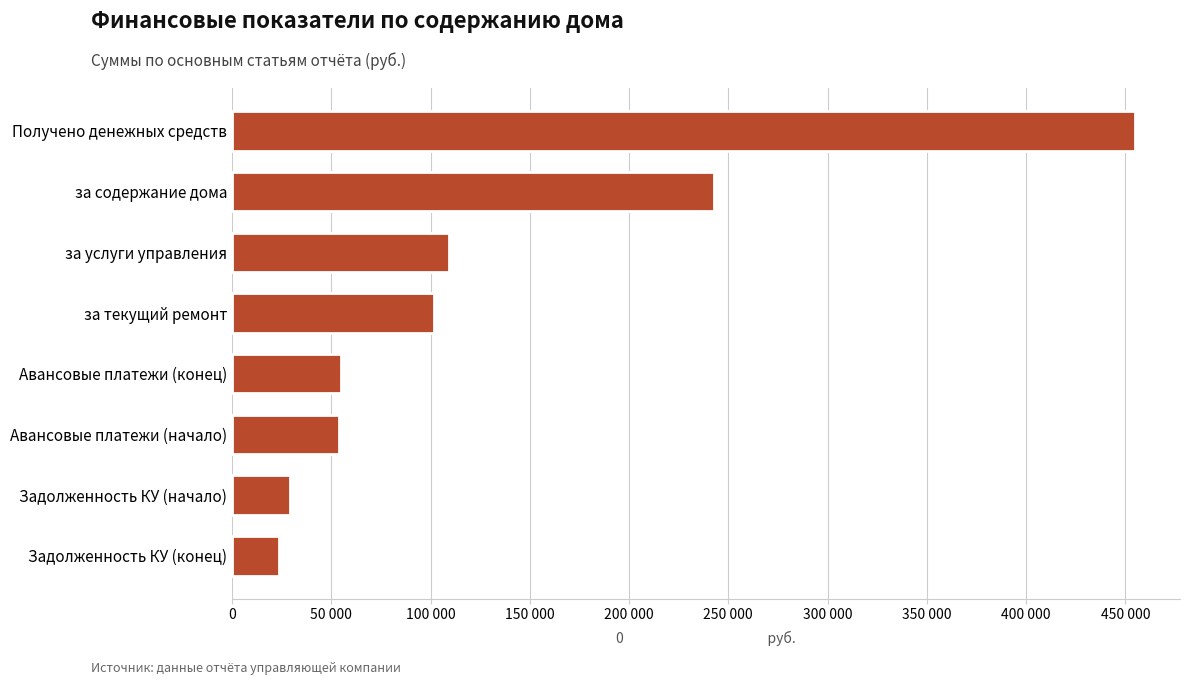

Are the bars horizontal?

Yes